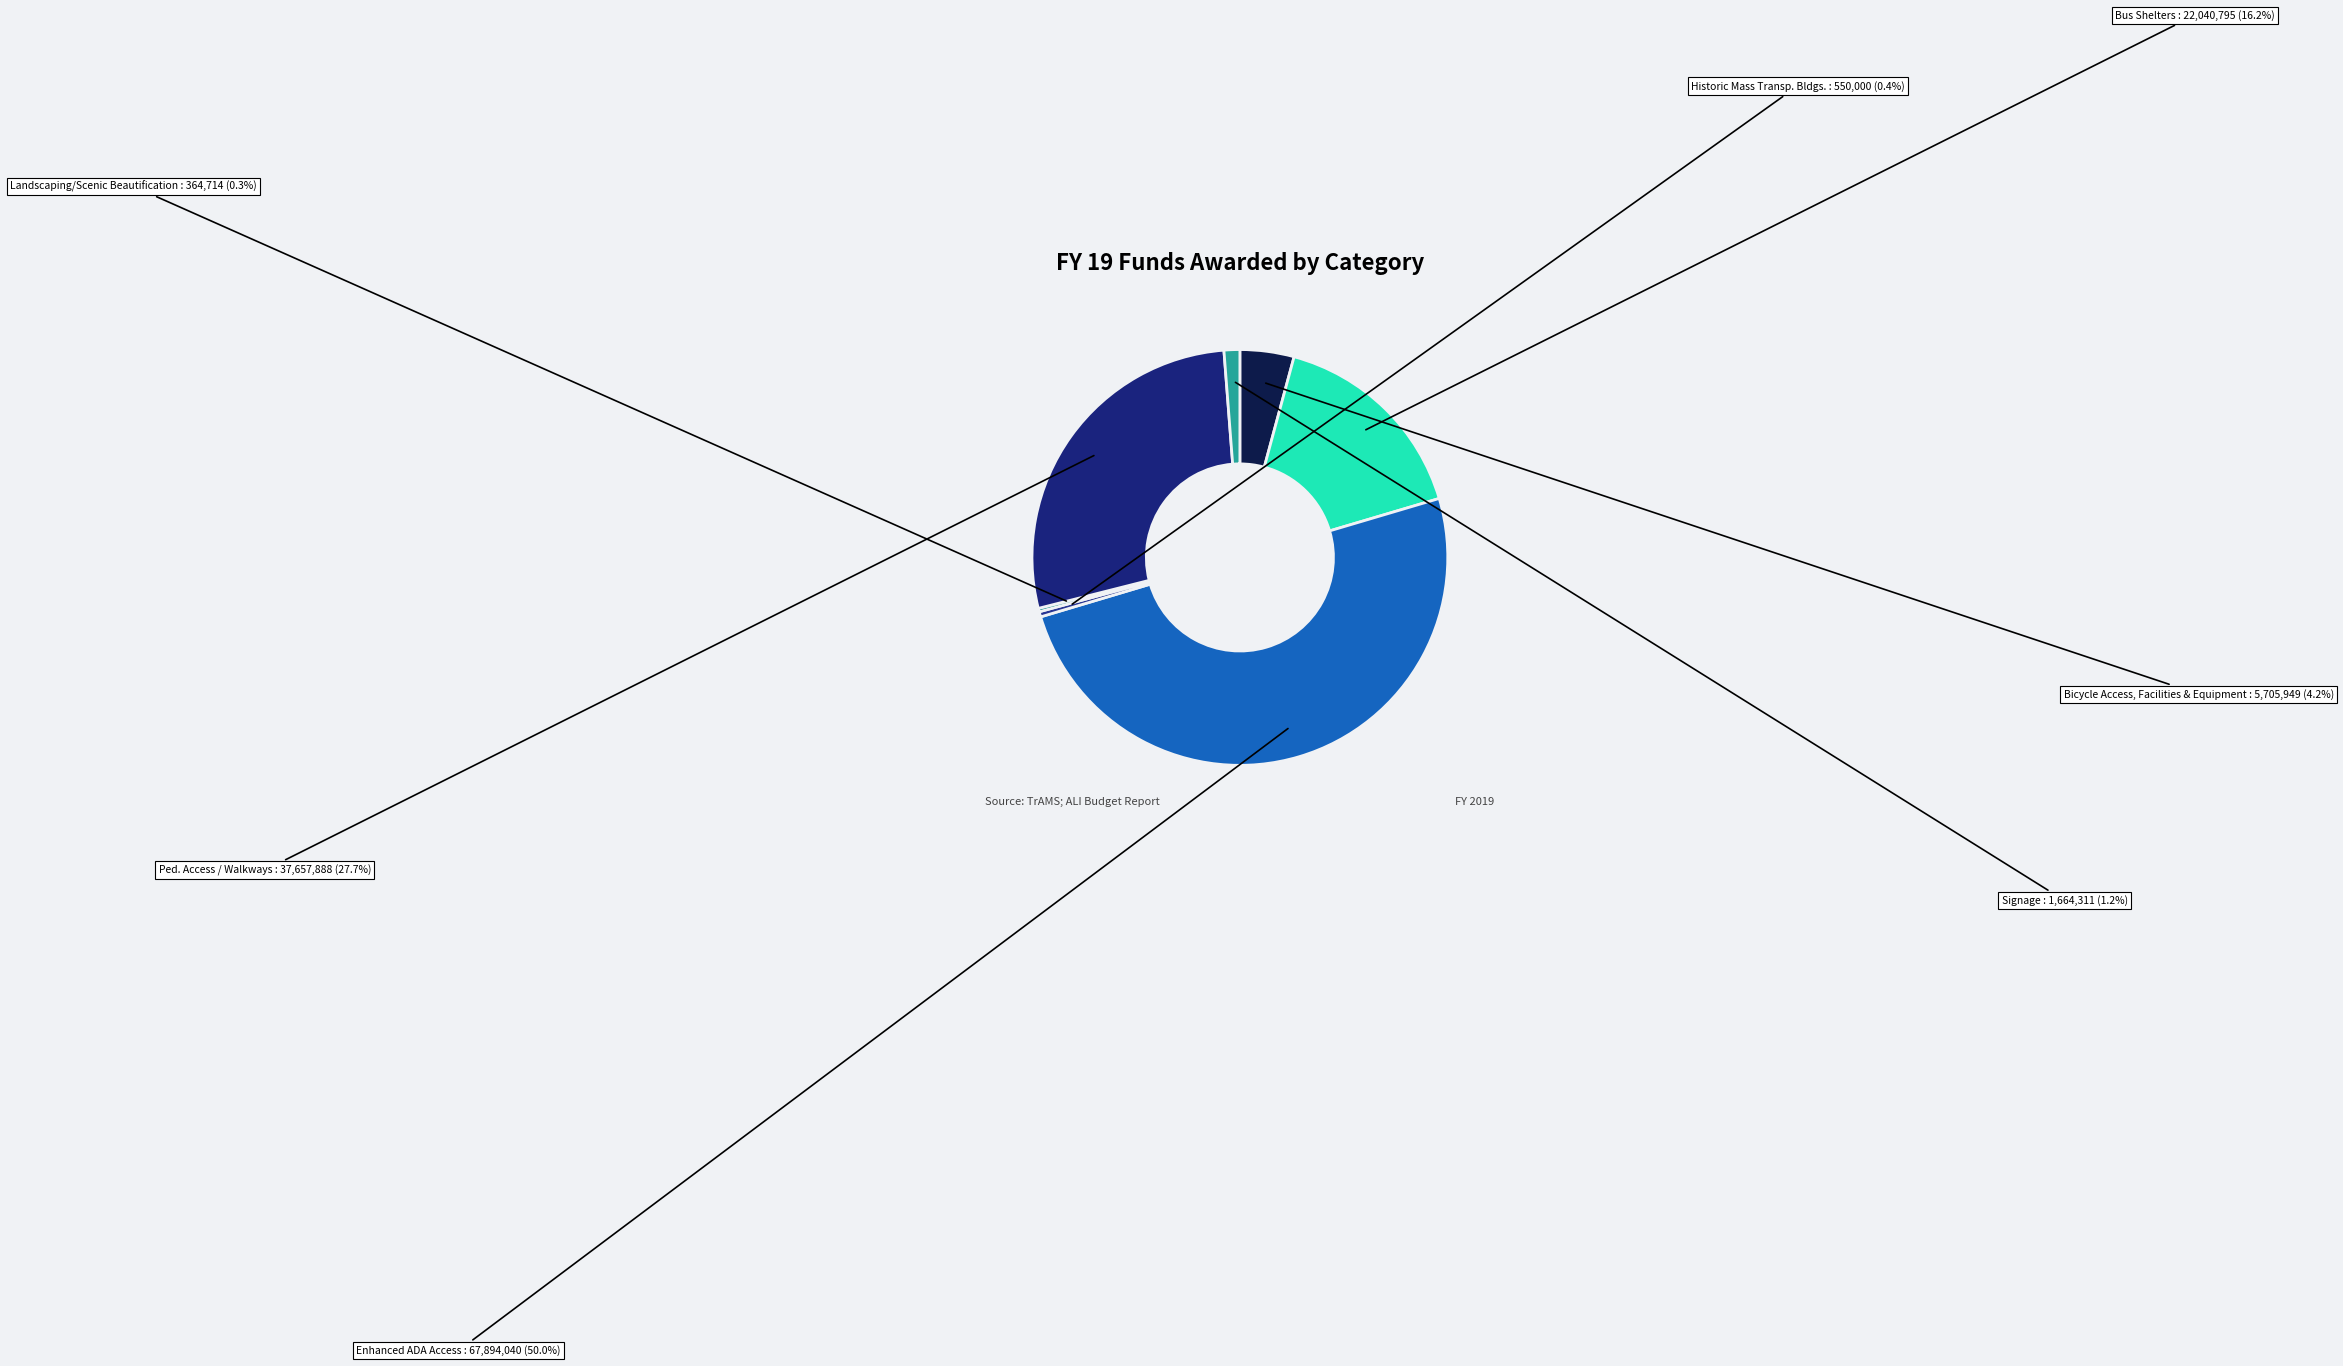

Which category has the biggest portion of the pie?

Enhanced ADA Access